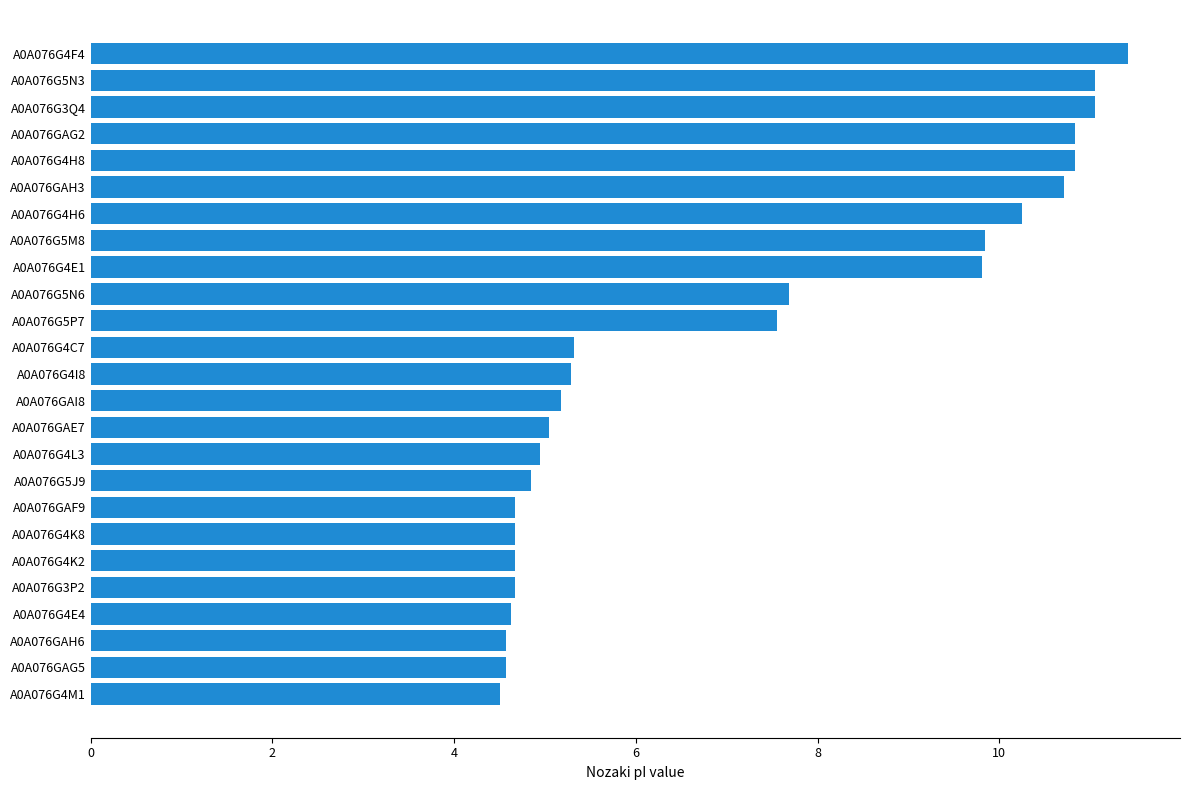

Between A0A076G5M8 and A0A076GAH6, which is larger?

A0A076G5M8